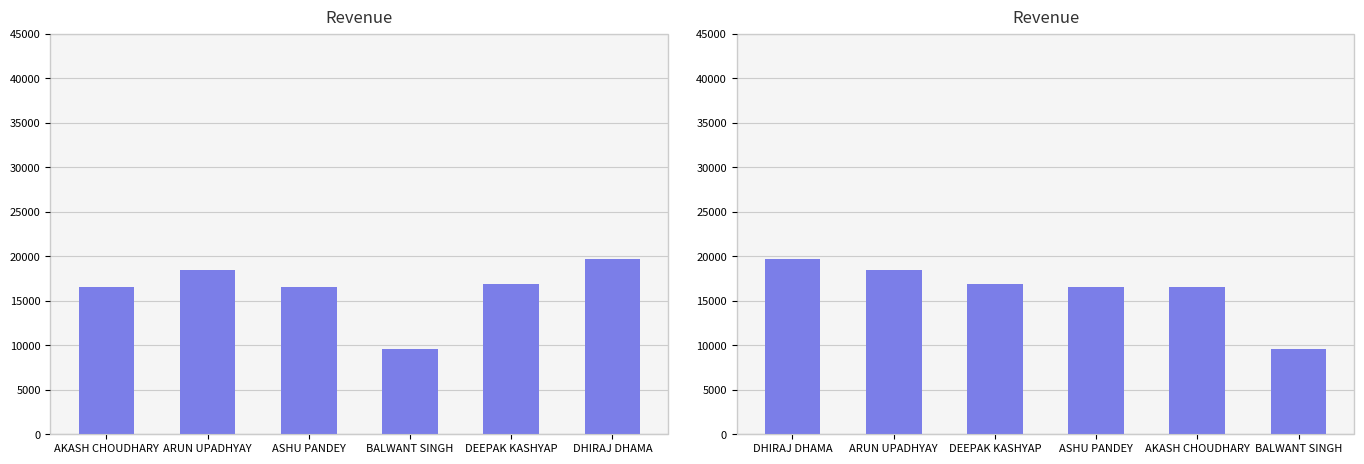

What is the difference between the second highest and minimum values?

8950